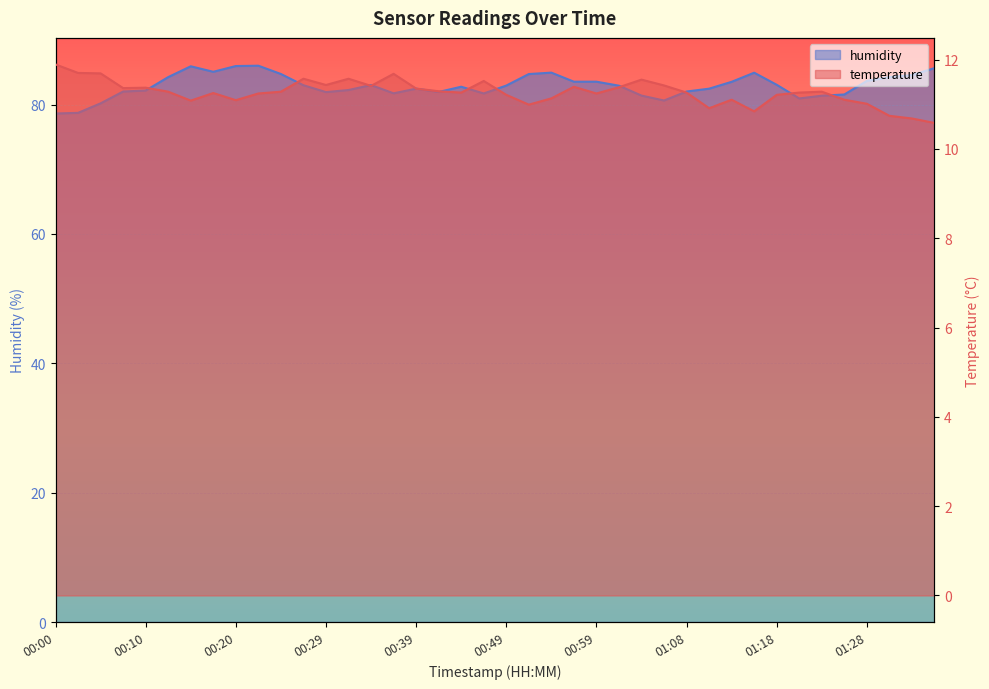

Between 01:01 and 01:28, which series saw the biggest shift?

humidity